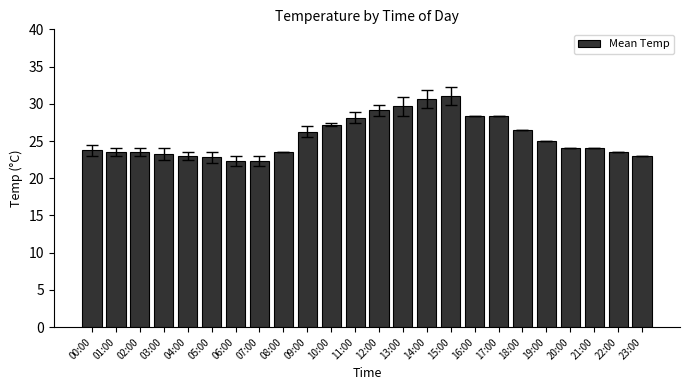

What is the ratio of the value at 01:00 to the value at 18:00?

0.9